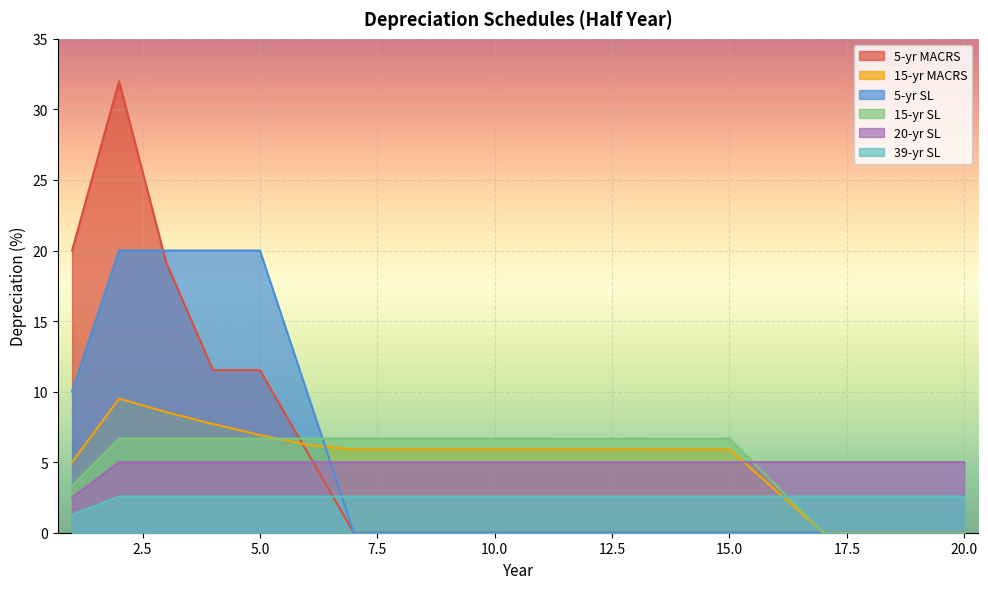

What is the highest value of the 15-yr MACRS series?

9.5